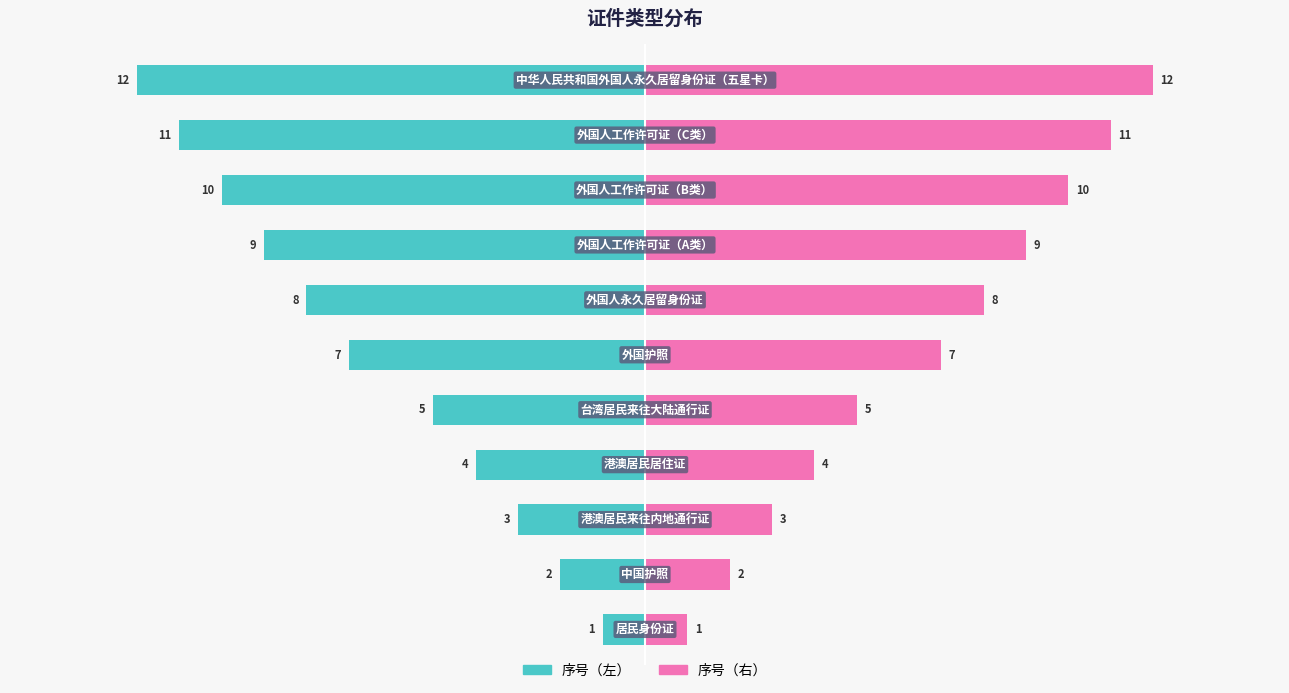

What is the value of the 序号（右） bar at the 3rd from the left?

3